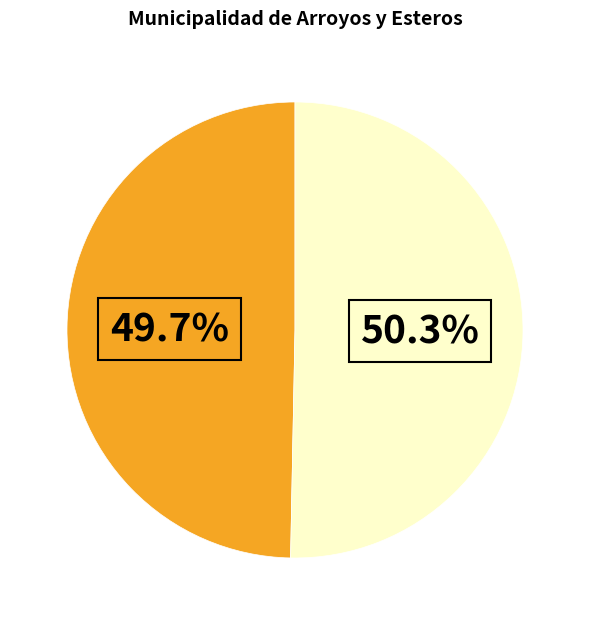

Does any single category account for the majority?

Yes